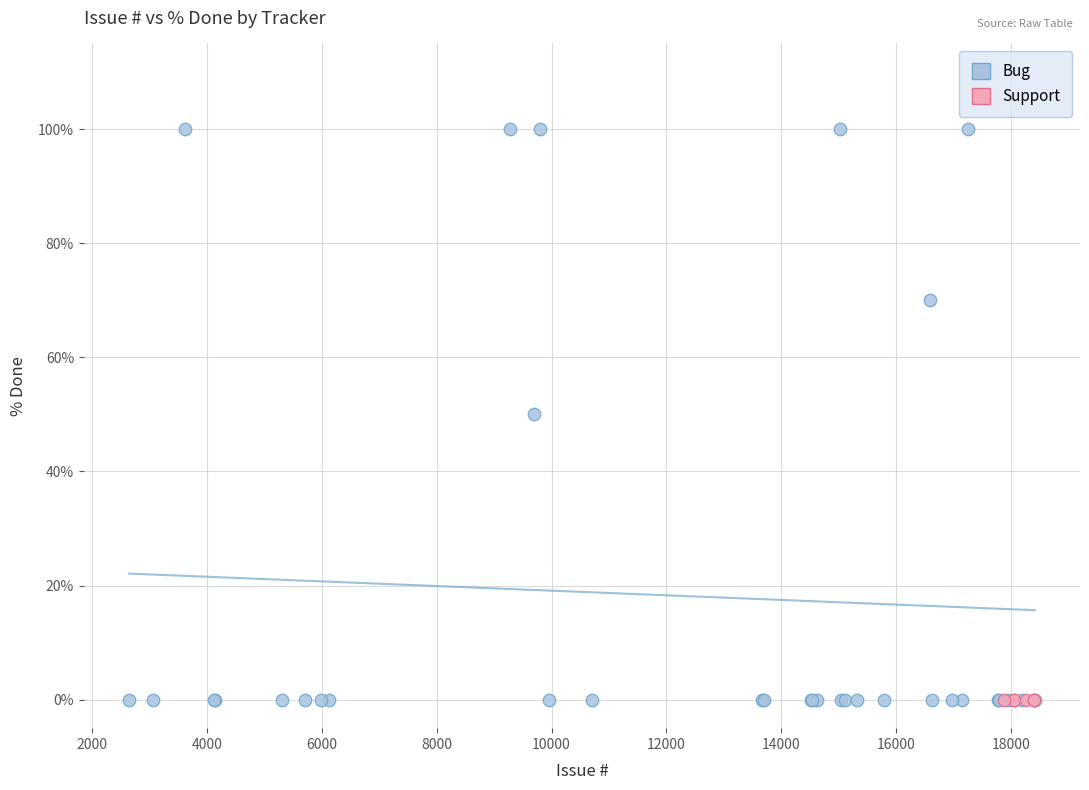

Which series reaches the maximum Y coordinate?

Bug